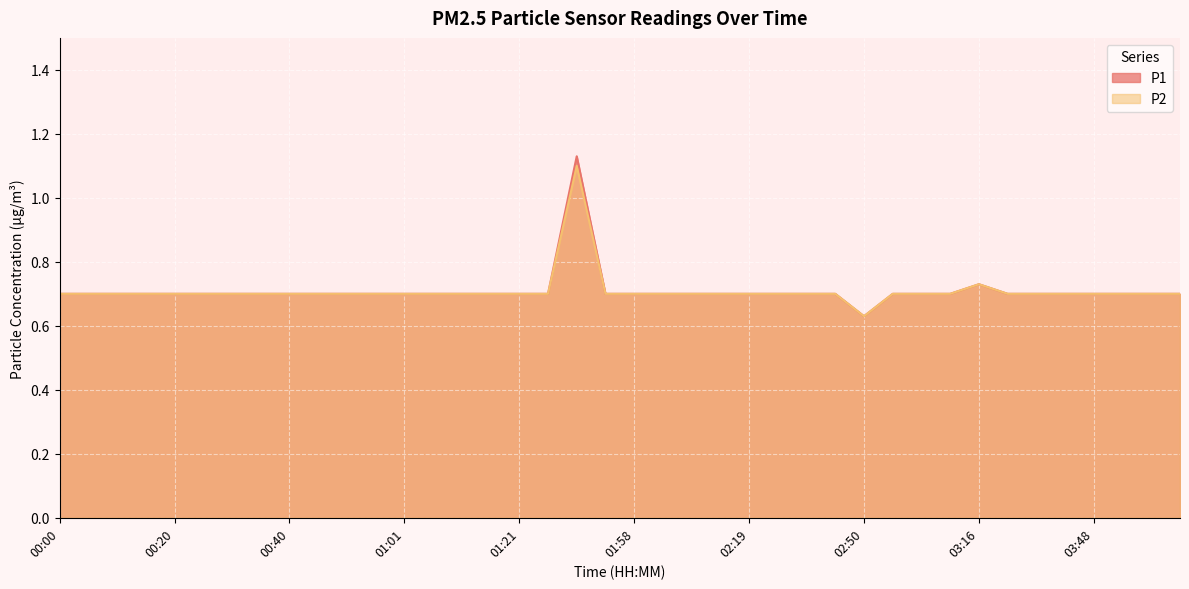

What is the value of the P2 point at the 38th from the left?

0.7